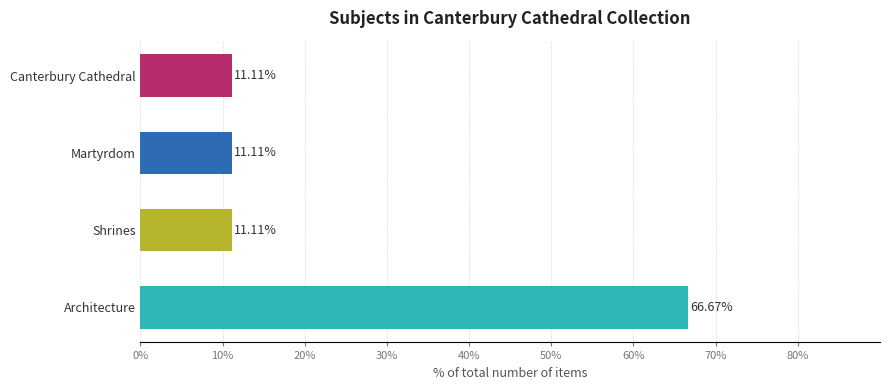

Which label corresponds to the largest value in the chart?

Architecture